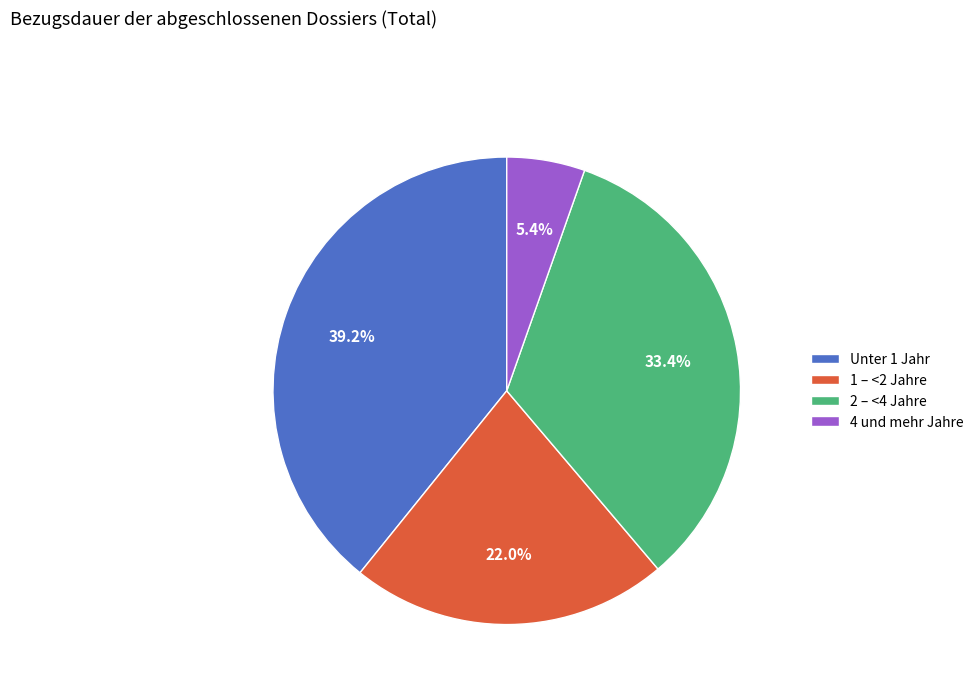

To the nearest percent, what is the difference between the Unter 1 Jahr and 4 und mehr Jahre slice percentages?

34%